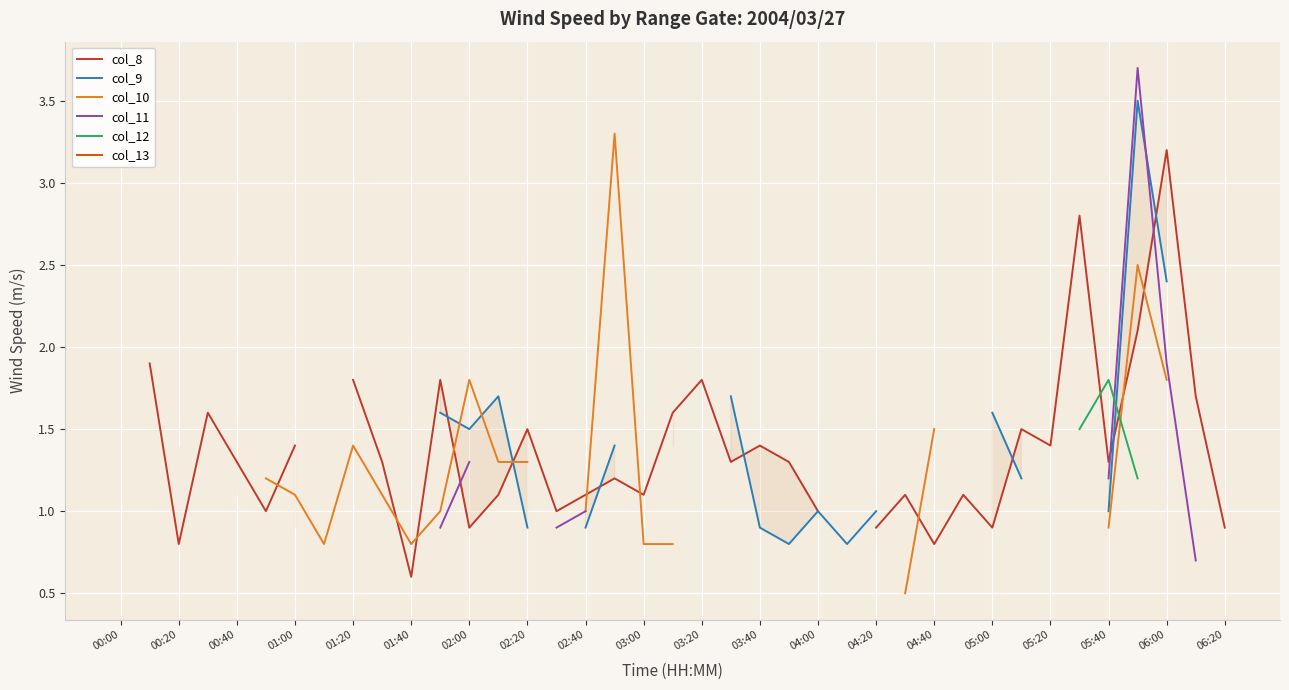

How many times do col_10 and col_9 cross each other?

3